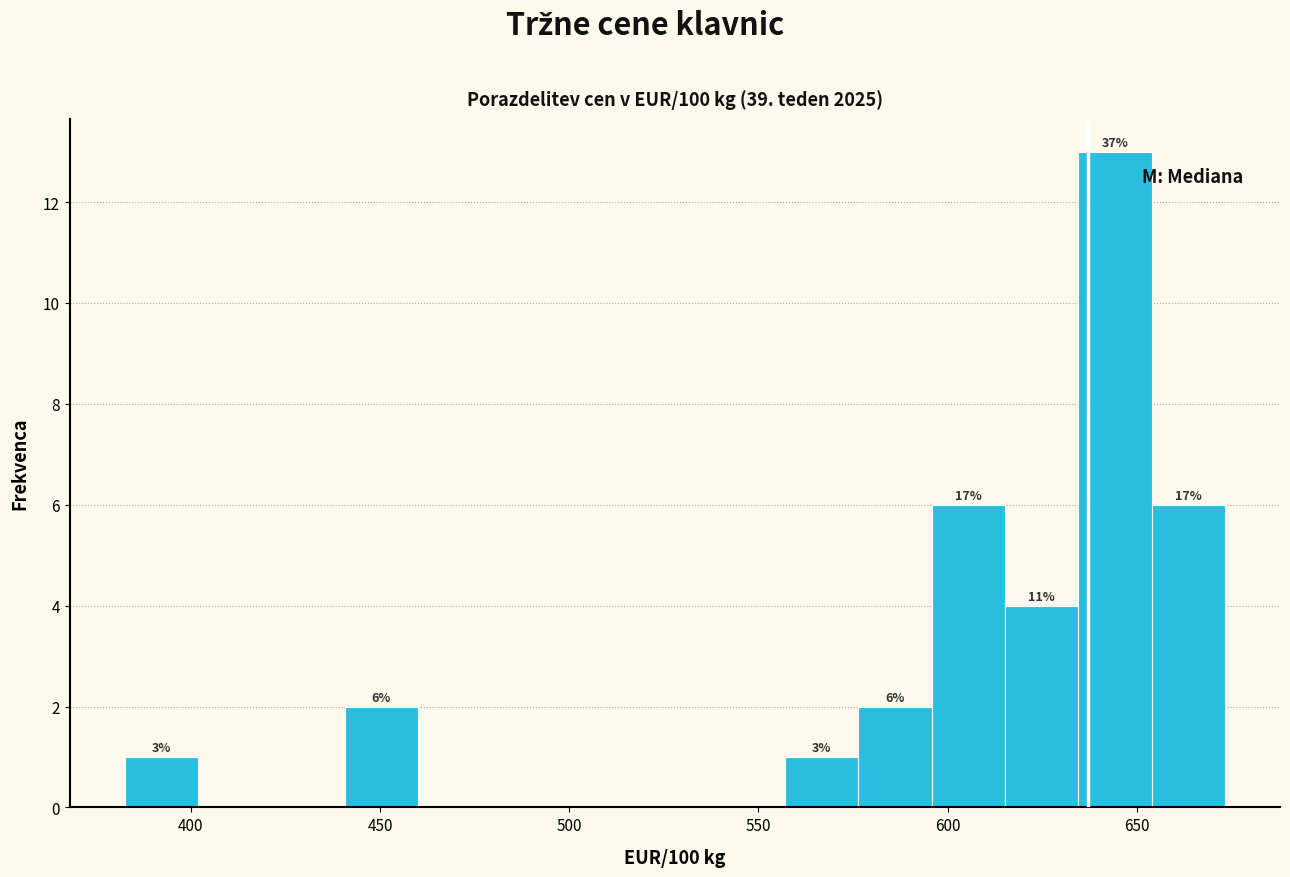

Around what value on the x-axis is the tallest bar? Give the approximate position of its centre, as read against the axis.

645